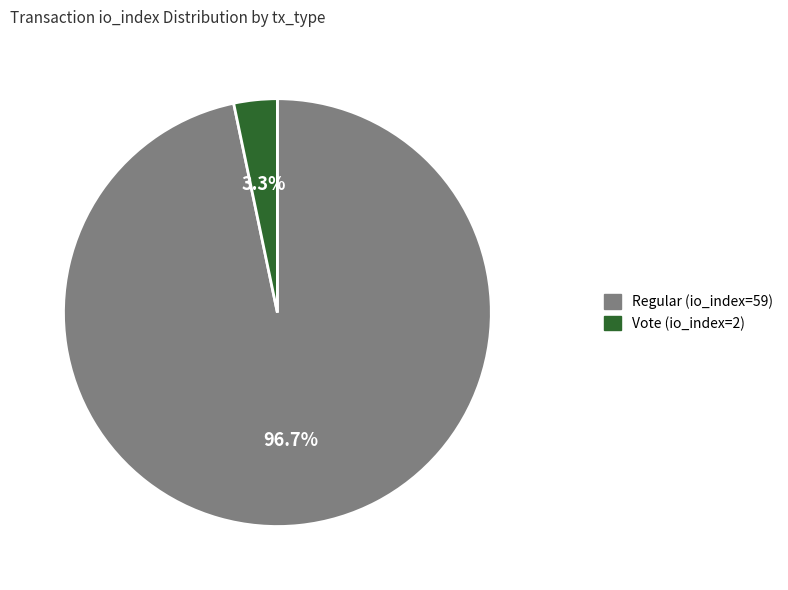

To the nearest percent, what portion does Vote (io_index=2) represent?

3%